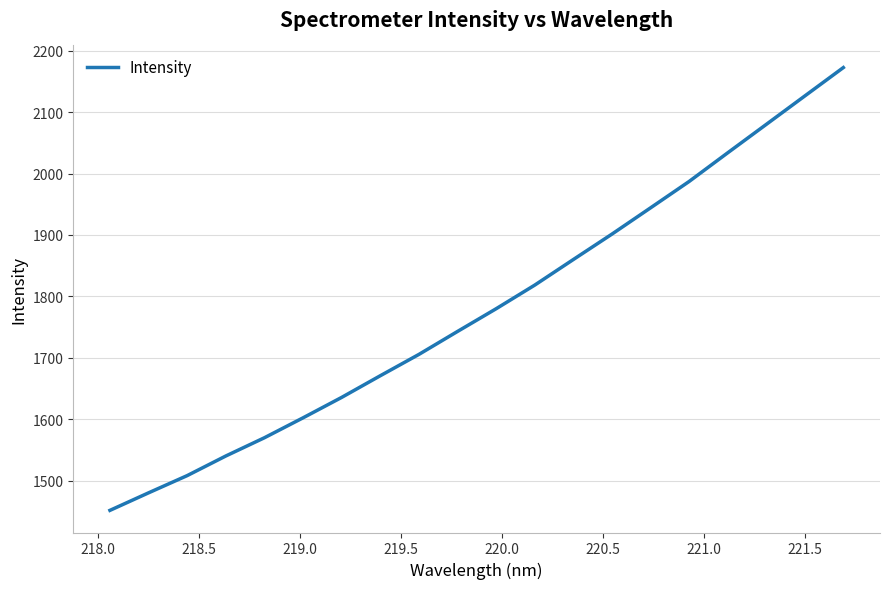

What is the difference between the maximum and minimum values?

720.8